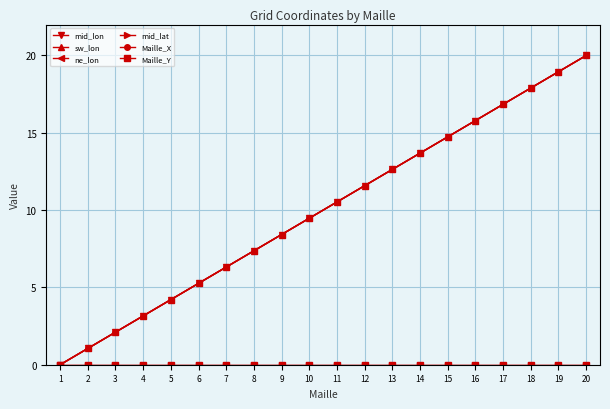

Which series changed the most between 4 and 15?

sw_lon